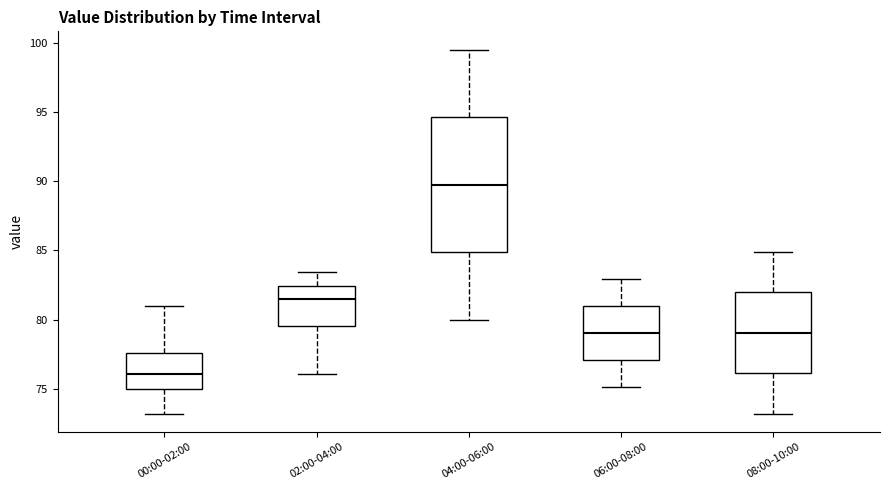

Which box is the tallest, from its lower edge to its upper edge?

04:00-06:00